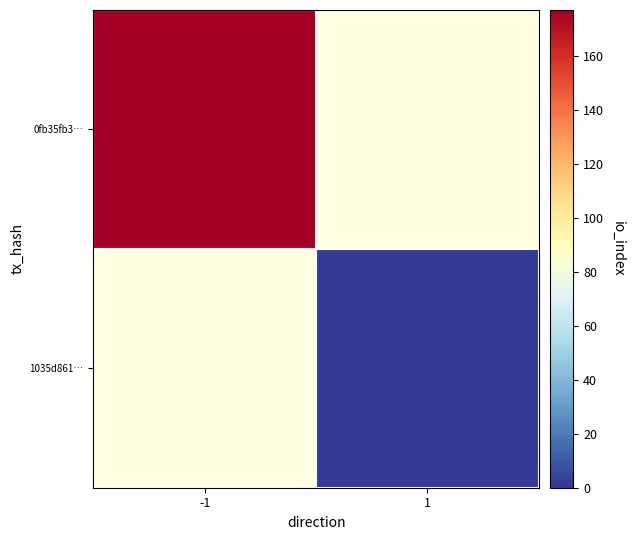

Which label corresponds to the smallest value in the chart?

1